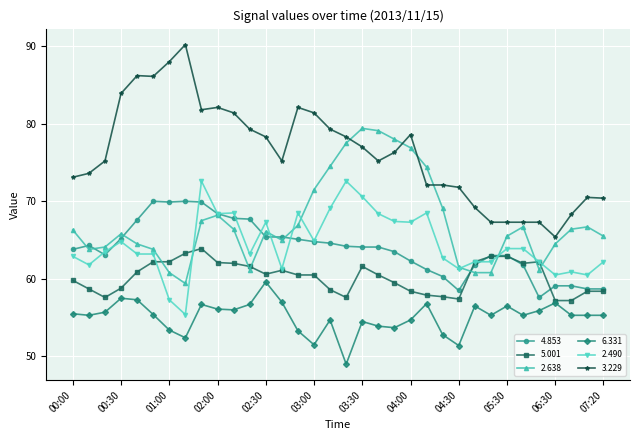

True or false: 2.490 has more than 1 points higher than both neighbors.

True